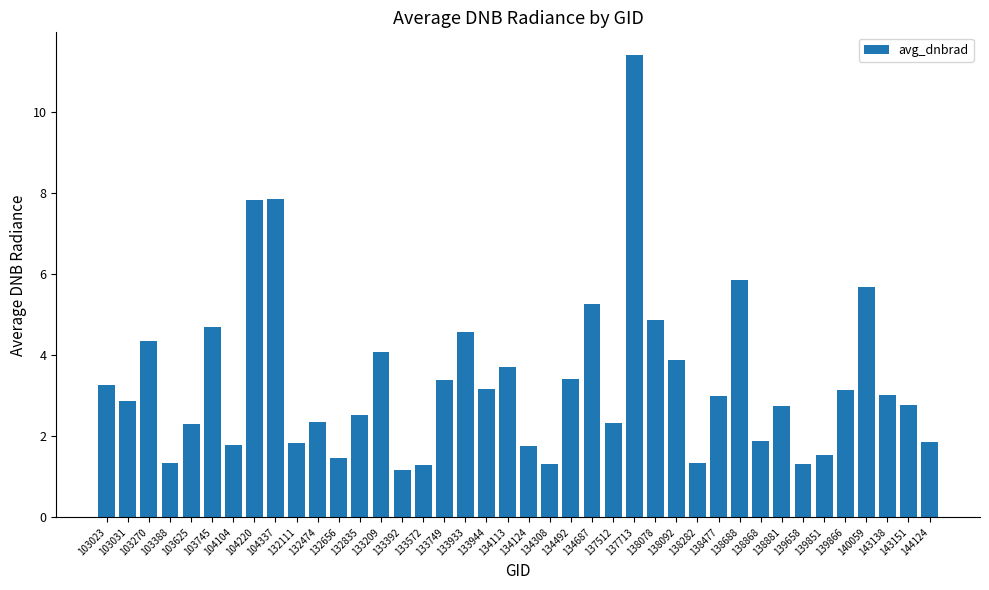

Does the chart contain any negative values?

No